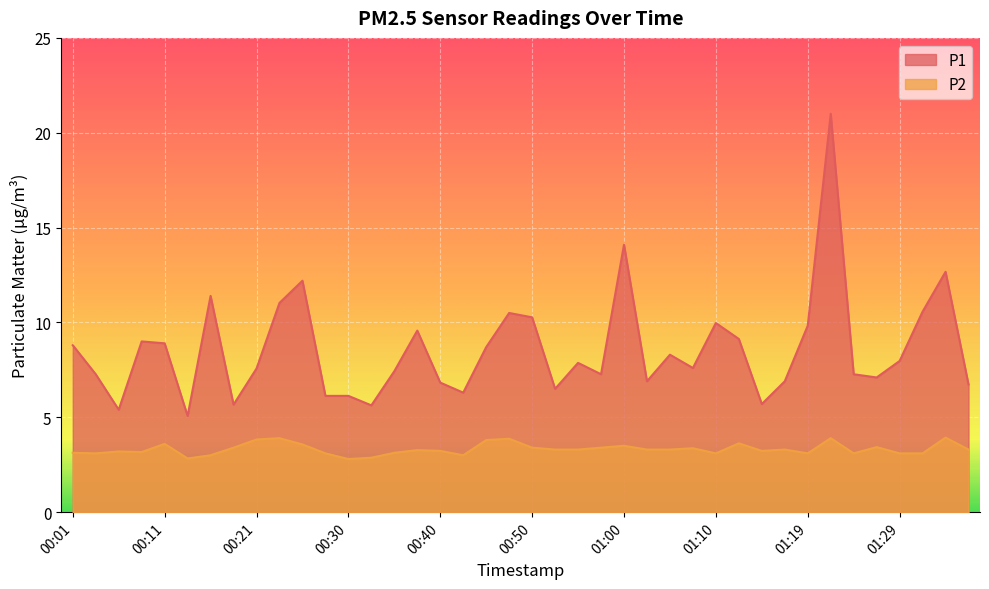

Where is the first local maximum for P1?

00:08